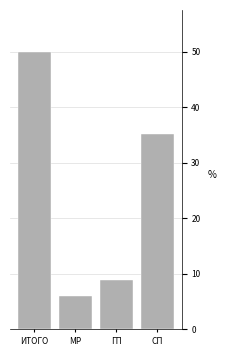

Reading left to right, what are all the values shown in this chart?

ИТОГО=50.0	МР=5.9	ГП=8.9	СП=35.1